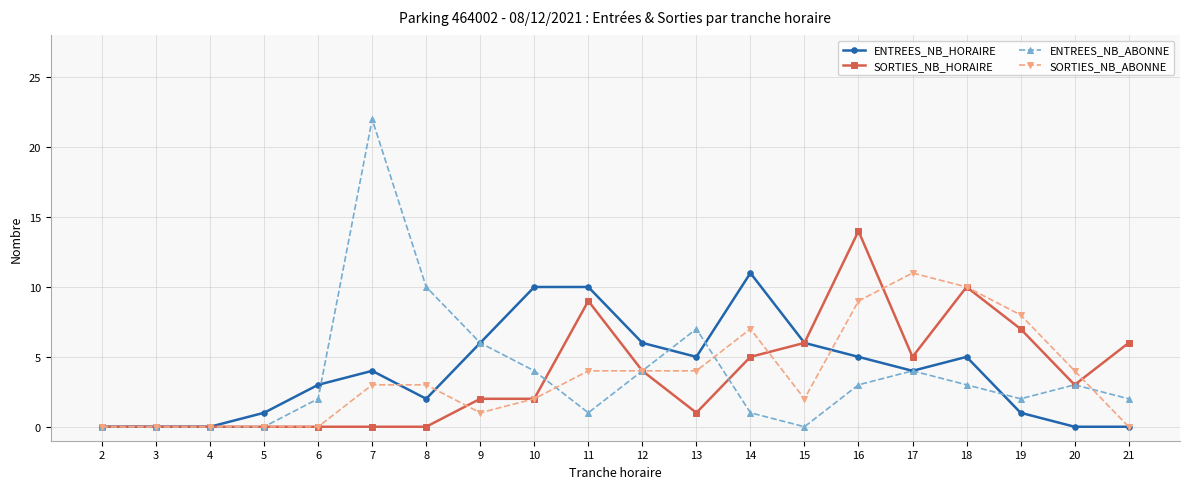

What is the value of the ENTREES_NB_ABONNE point at the 16th from the left?

4